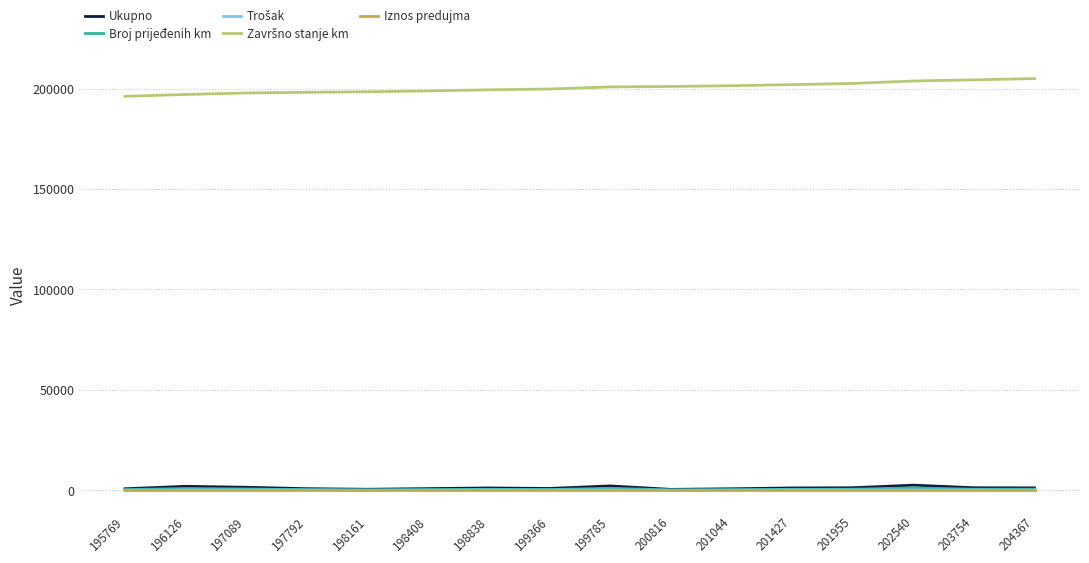

True or false: Iznos predujma and Broj prijeđenih km intersect in this chart.

False